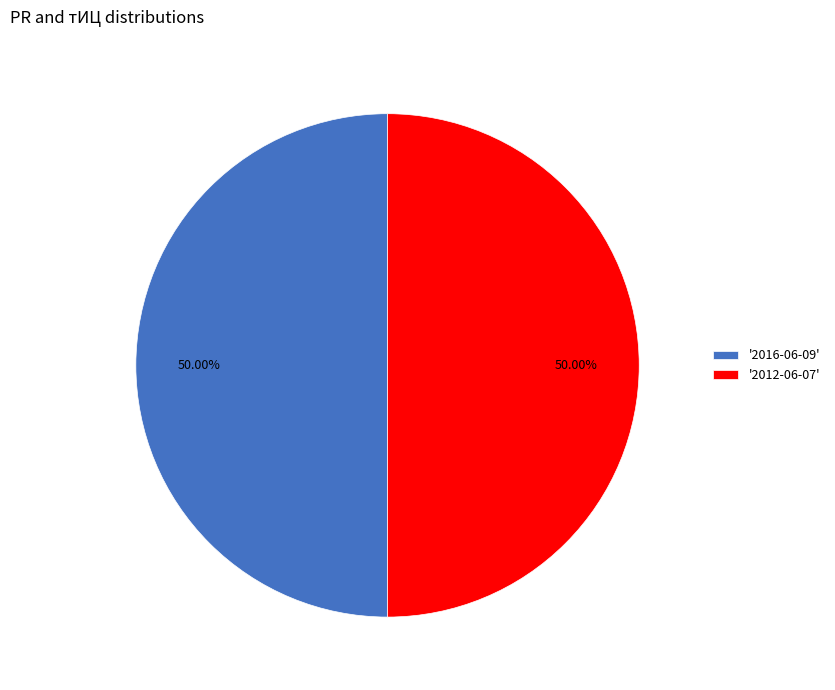

Approximately how many times larger is the value at '2012-06-07' compared to '2016-06-09'?

1.0